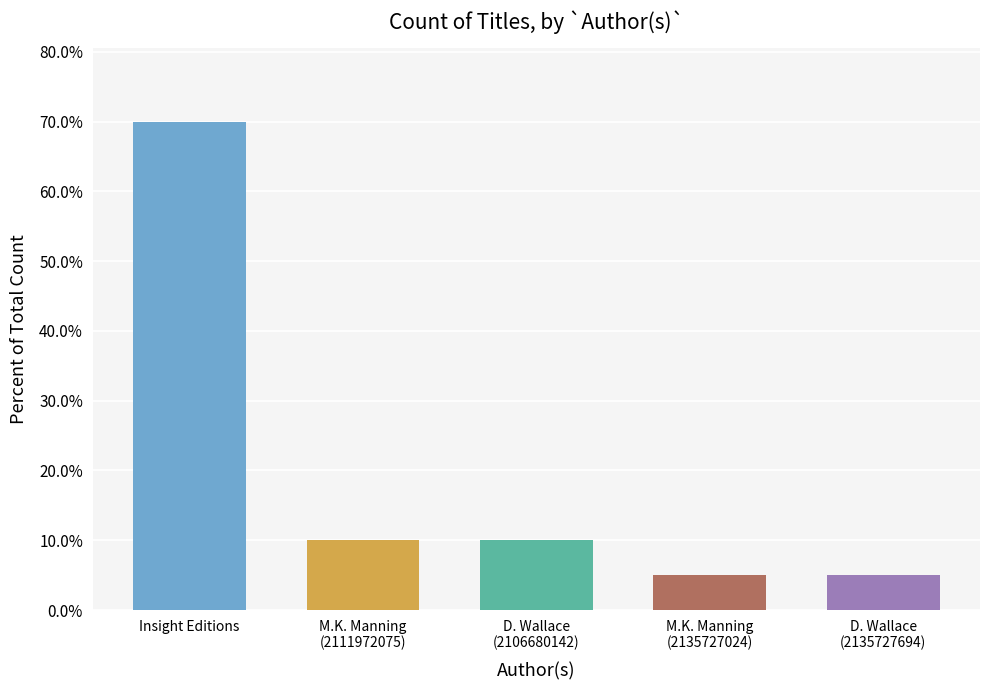

The value at M.K. Manning
(2135727024) is 0.1. True or false?

False